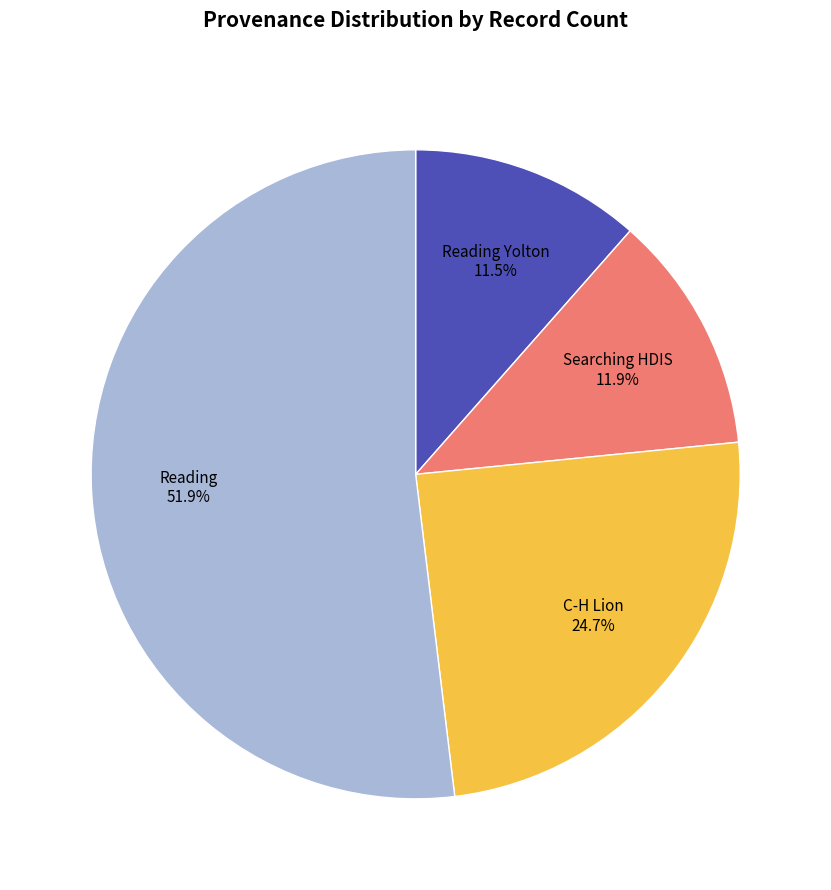

How many slices are in this pie chart?

4